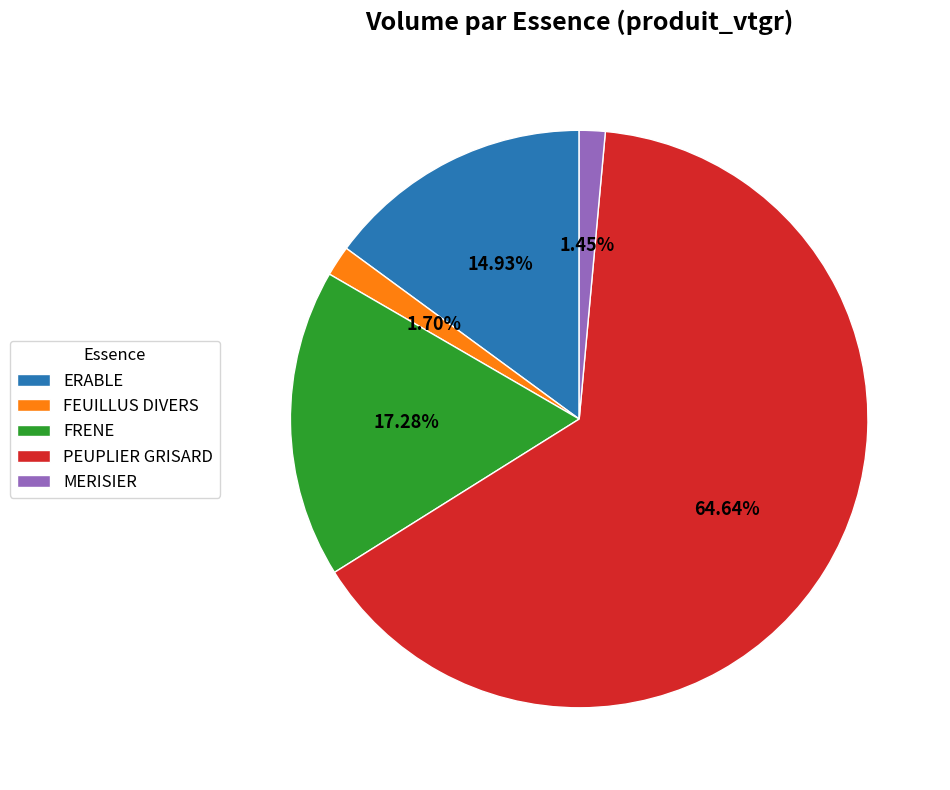

What is the largest slice in the pie chart?

PEUPLIER GRISARD